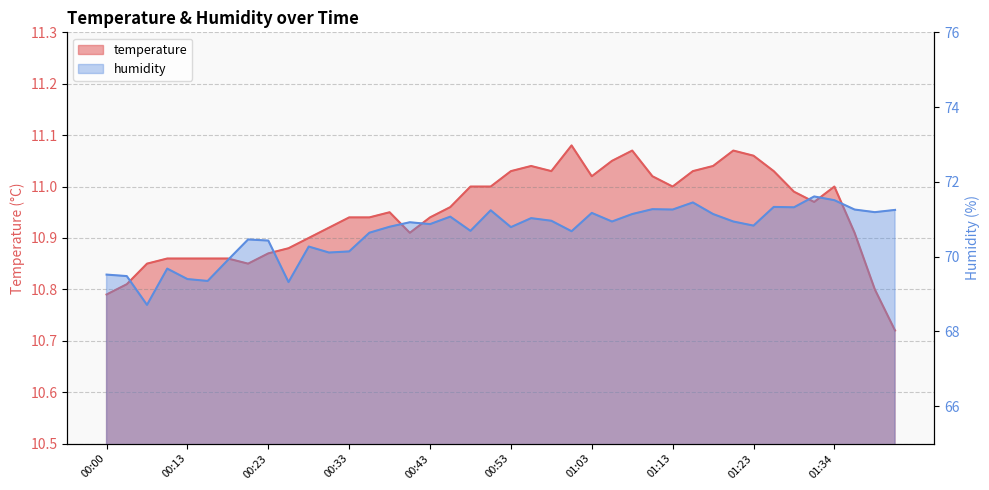

Between 01:31 and 00:43, which is larger?

01:31